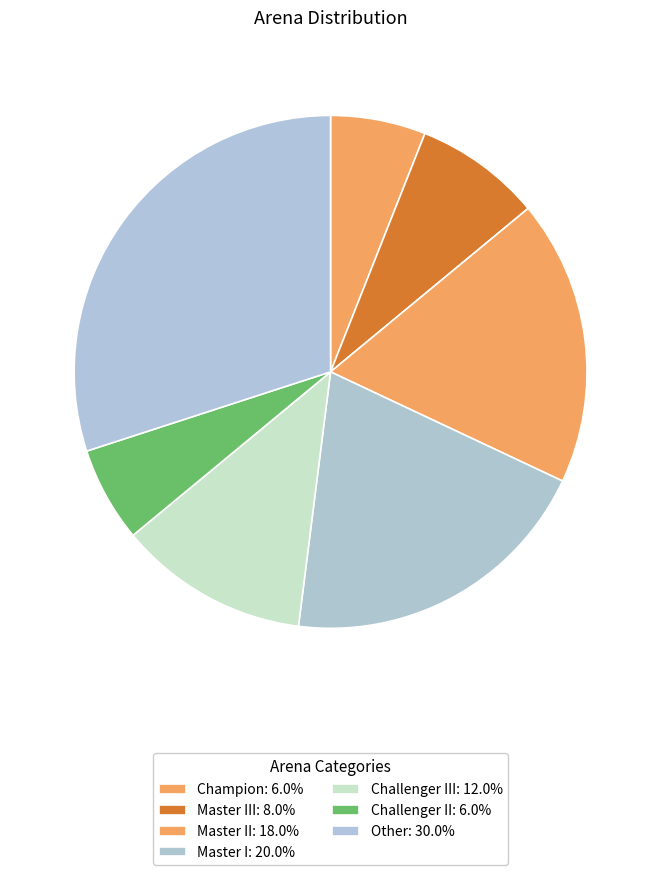

Does any single category account for the majority?

No